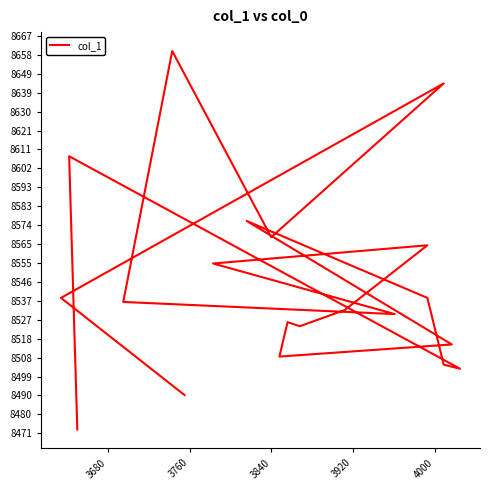

True or false: the data shows 5457 at 3840.

False